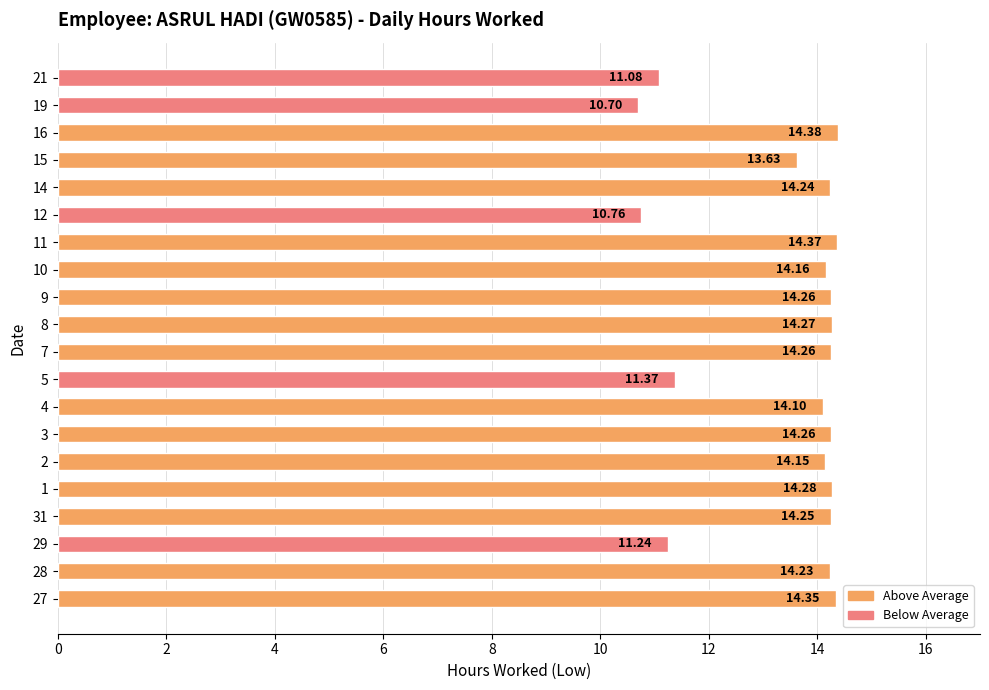

What is the average value?

13.4